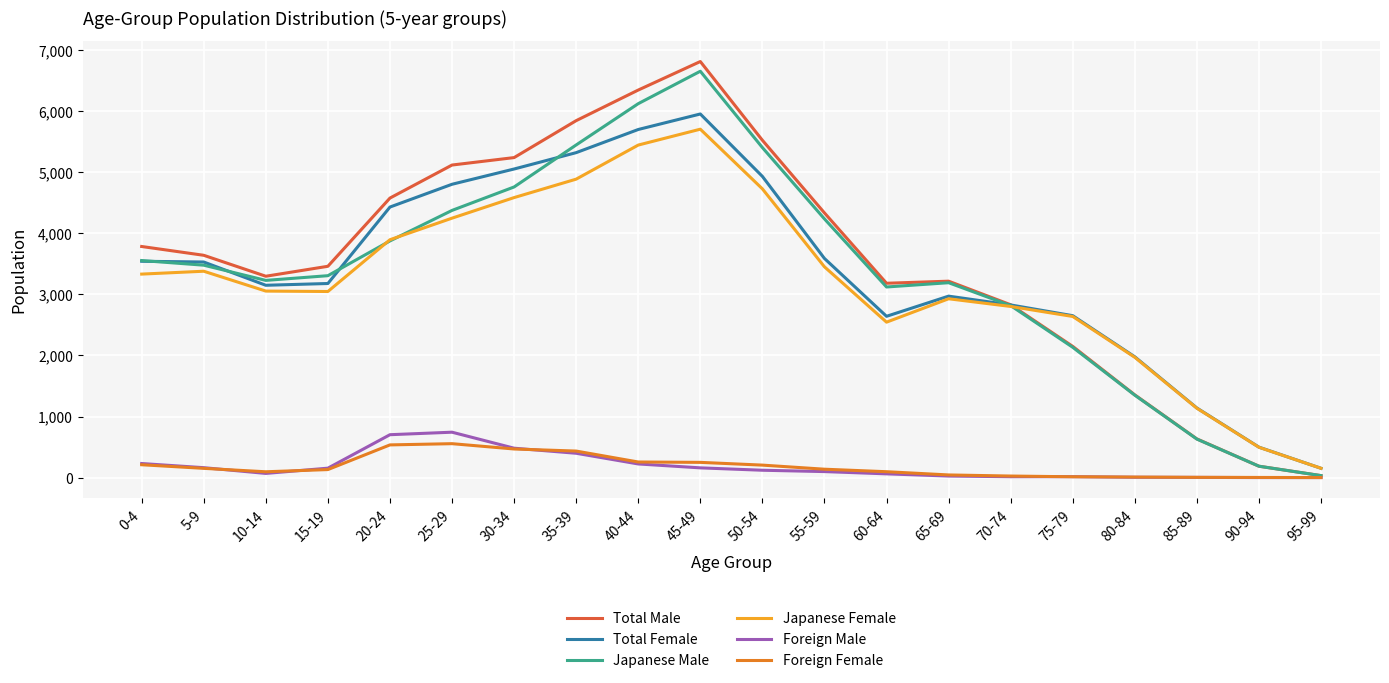

Where is Japanese Male nearest to the value 3343?

15-19